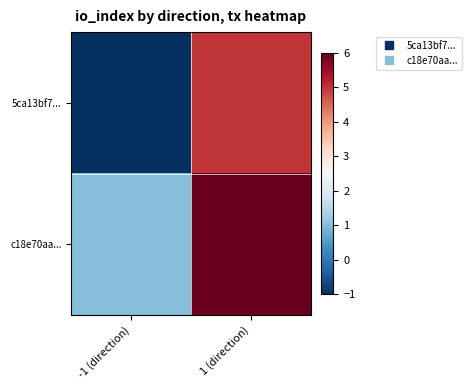

Reading right to left, extract all data points from this chart.

5ca13bf7...: 1 (direction)=5	-1 (direction)=-1
c18e70aa...: 1 (direction)=6	-1 (direction)=1